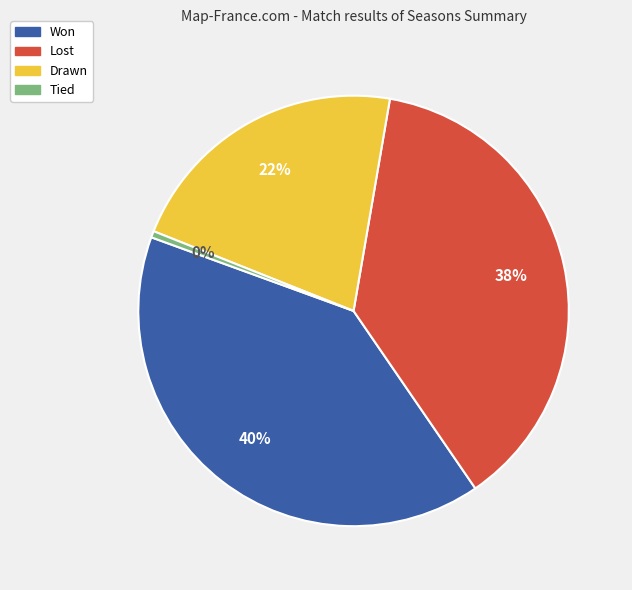

Do Drawn and Lost together represent more than half of the pie?

Yes